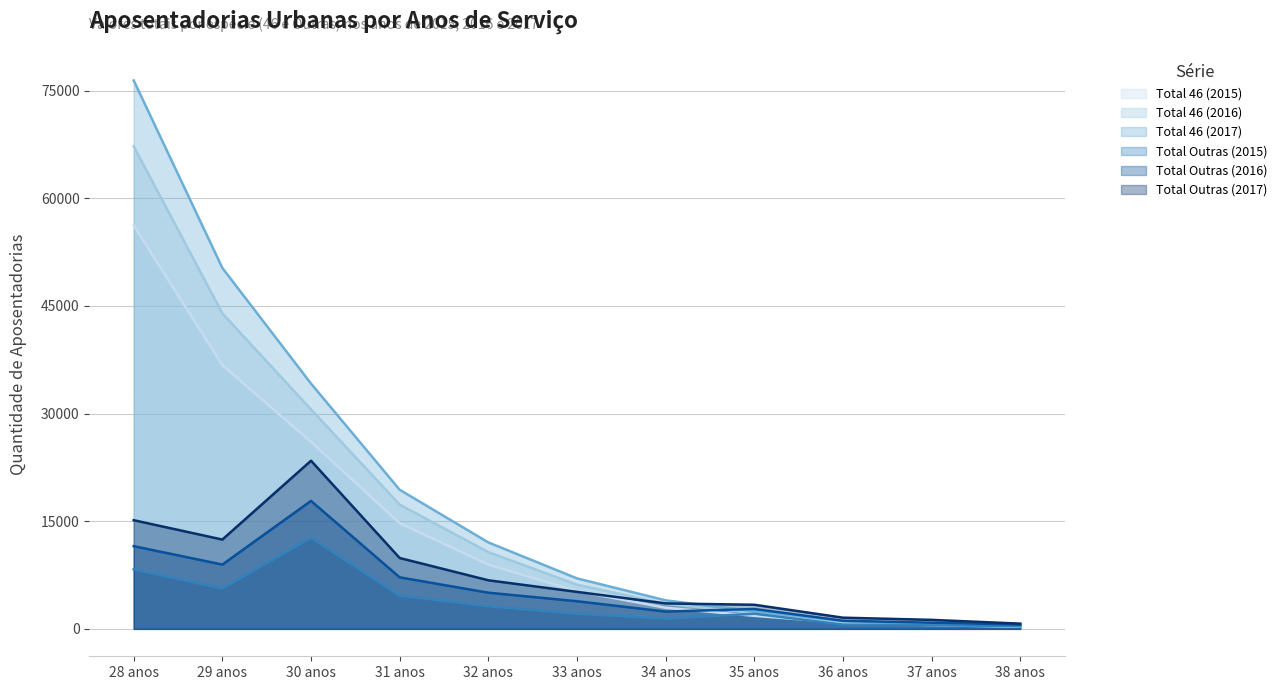

At which label does Total Outras (2017) reach its minimum?

38 anos